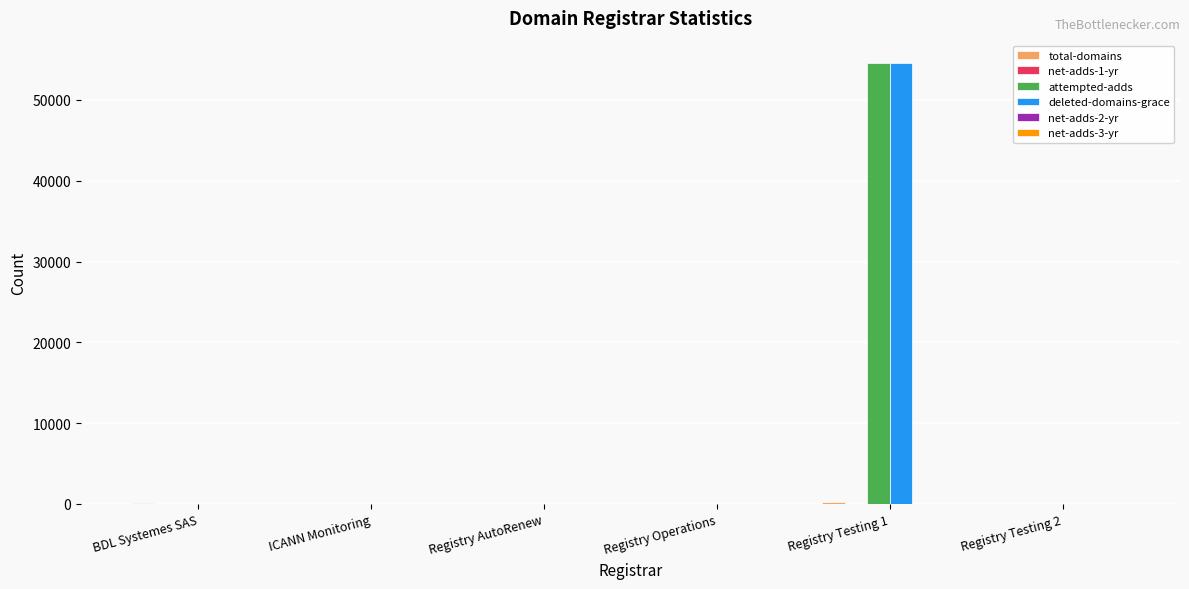

What is the sum of all deleted-domains-grace values?

54584